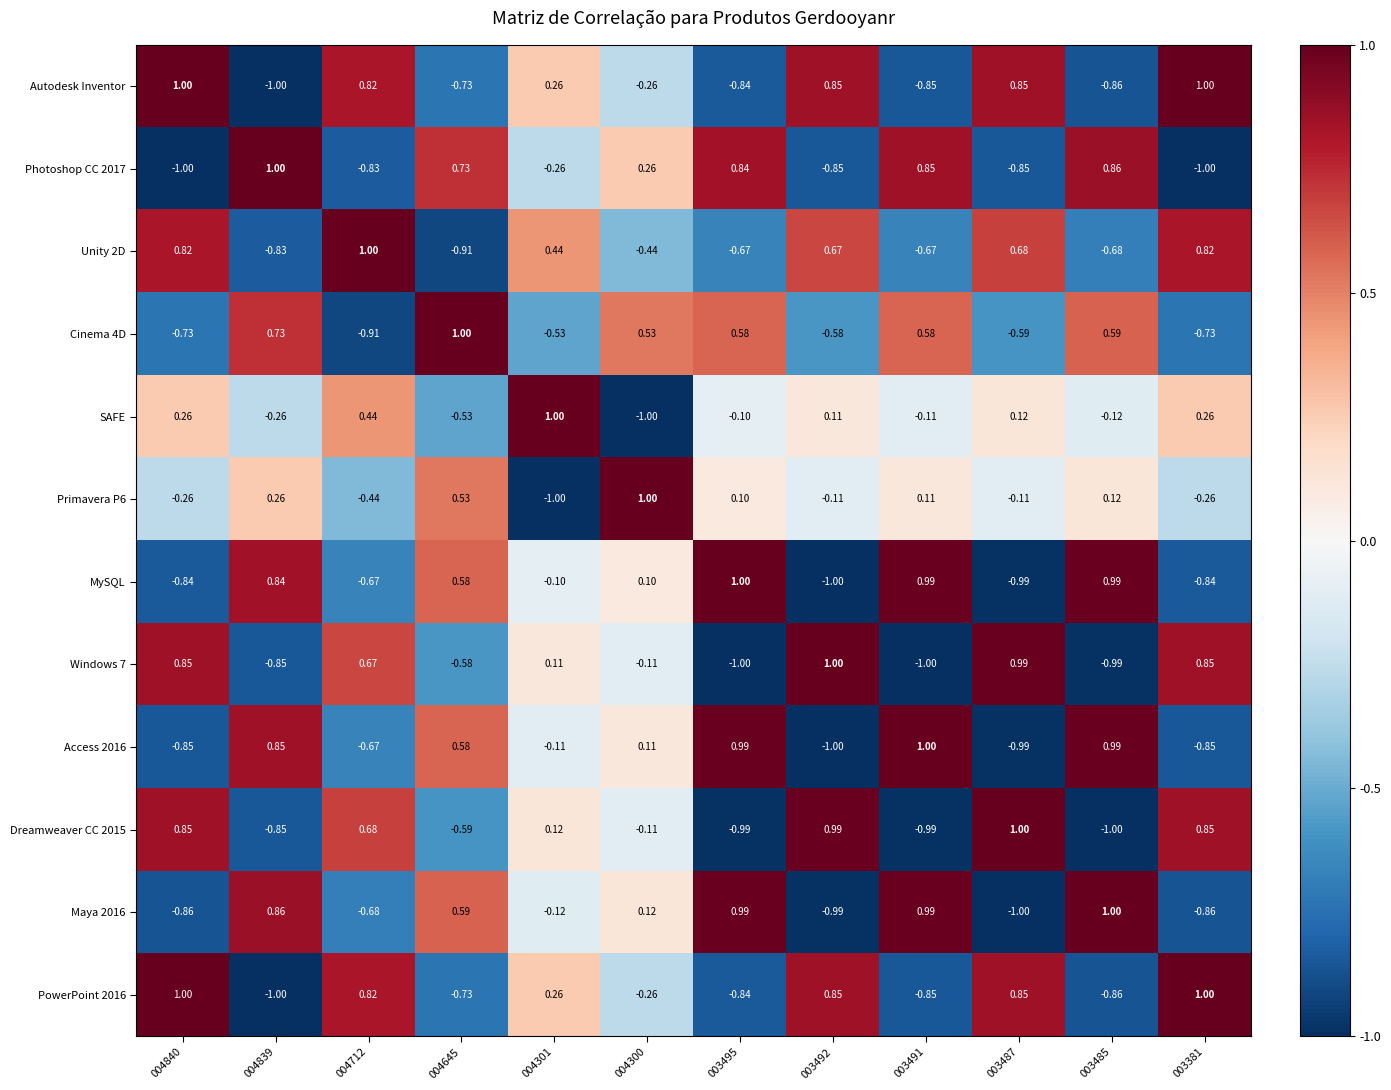

Between 004840 and 003492, which series saw the biggest shift?

MySQL